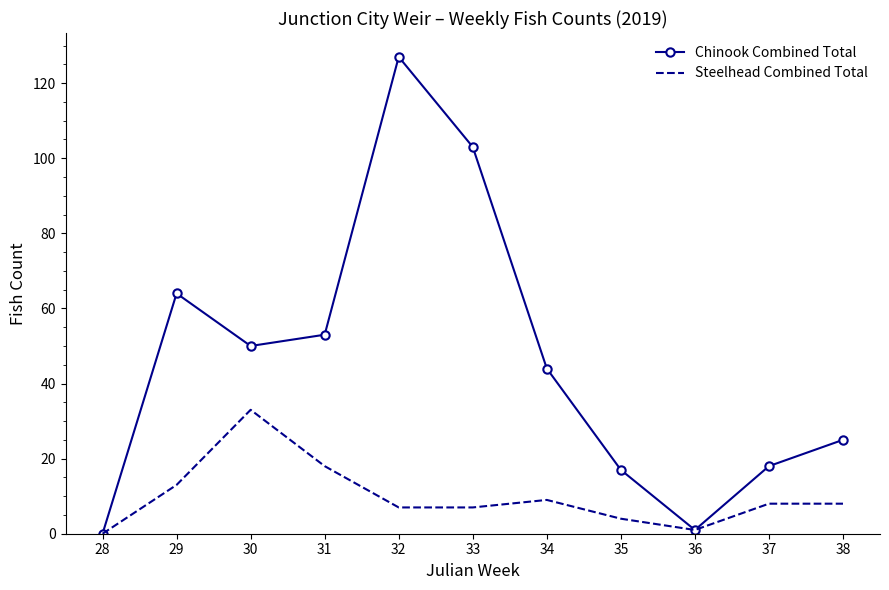

How many values in the Steelhead Combined Total series are below 8?

5